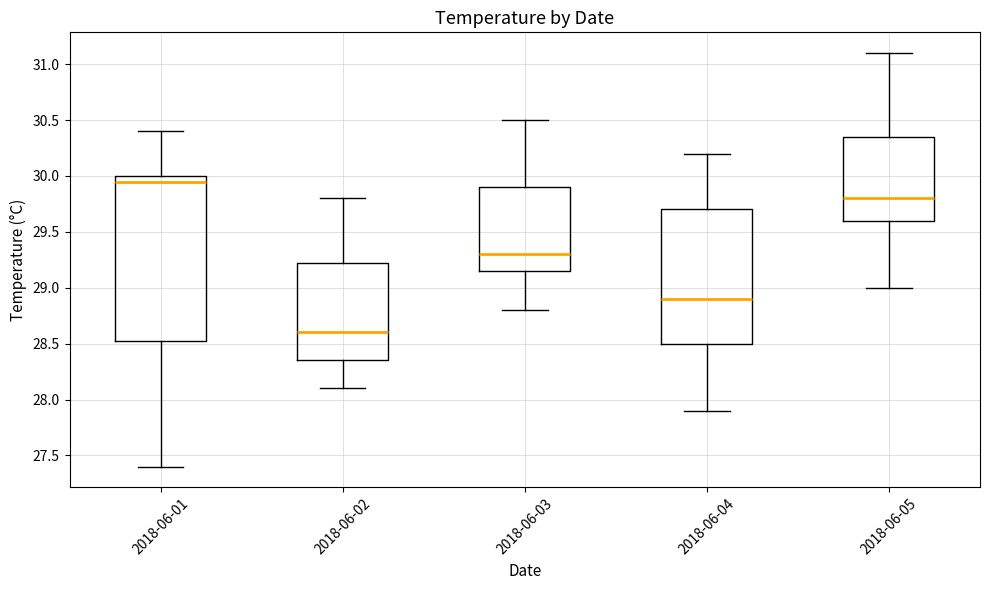

Which box's median line is the lowest?

2018-06-02